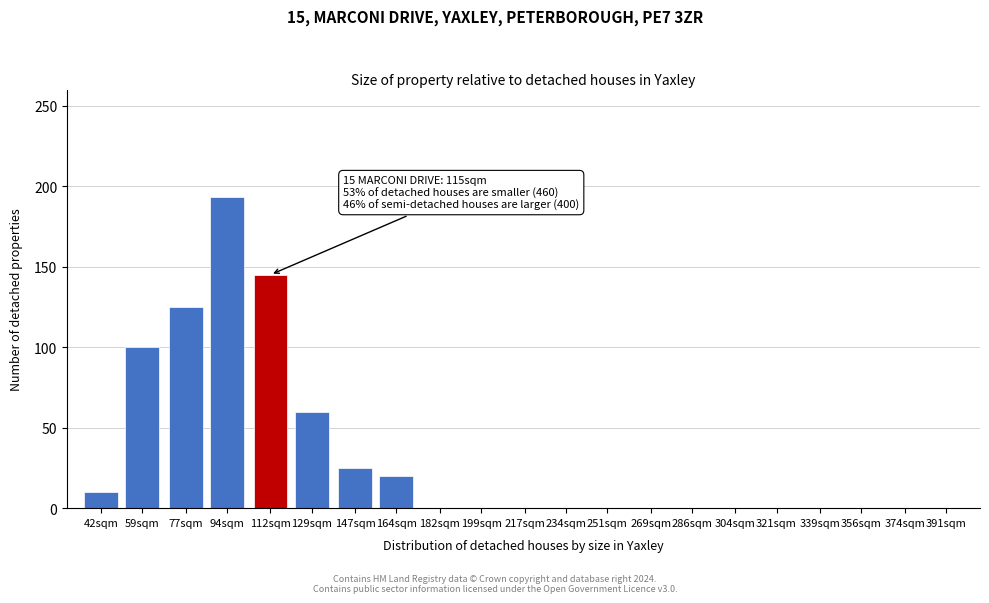

Reading left to right, transcribe all the data shown in this chart.

42sqm=10	59sqm=100	77sqm=125	94sqm=193	112sqm=145	129sqm=60	147sqm=25	164sqm=20	182sqm=0	199sqm=0	217sqm=0	234sqm=0	251sqm=0	269sqm=0	286sqm=0	304sqm=0	321sqm=0	339sqm=0	356sqm=0	374sqm=0	391sqm=0